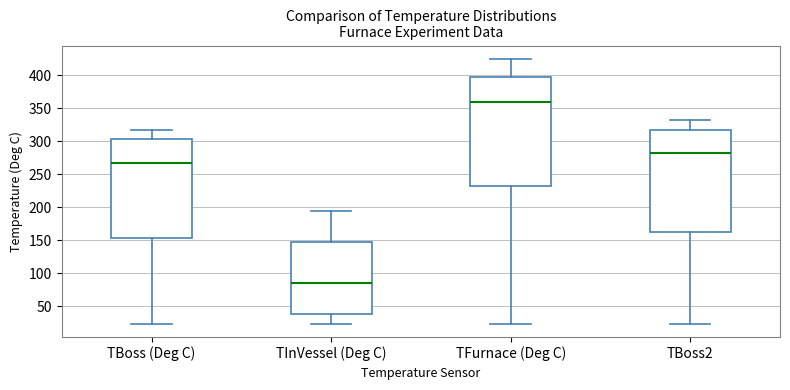

Comparing the boxes themselves (not the whiskers), which one is the tallest?

TFurnace (Deg C)